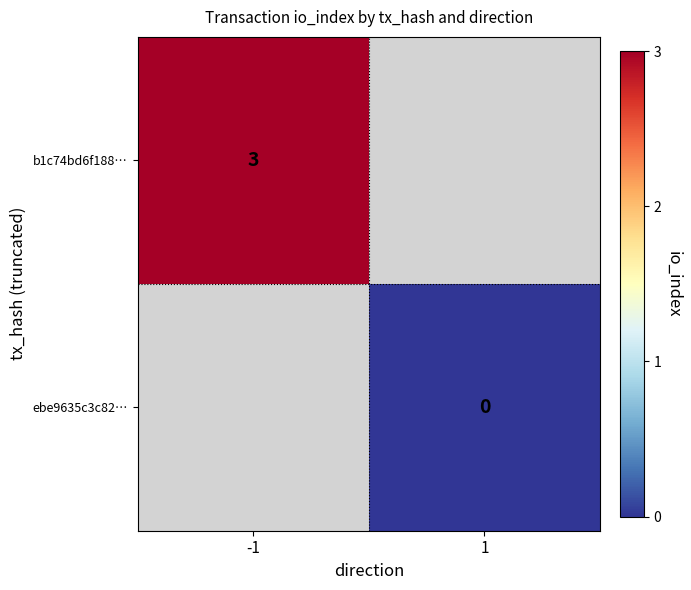

How many series are shown in this chart?

2